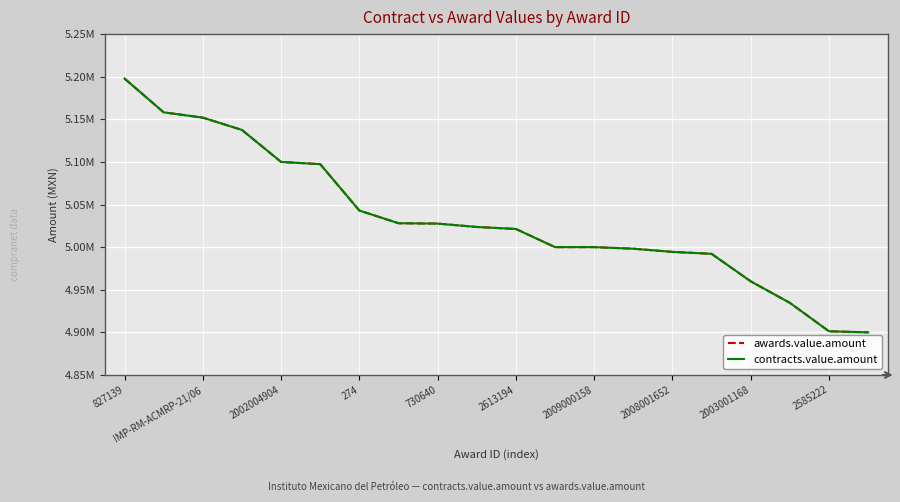

What is the average value of the awards.value.amount series?

5033355.9